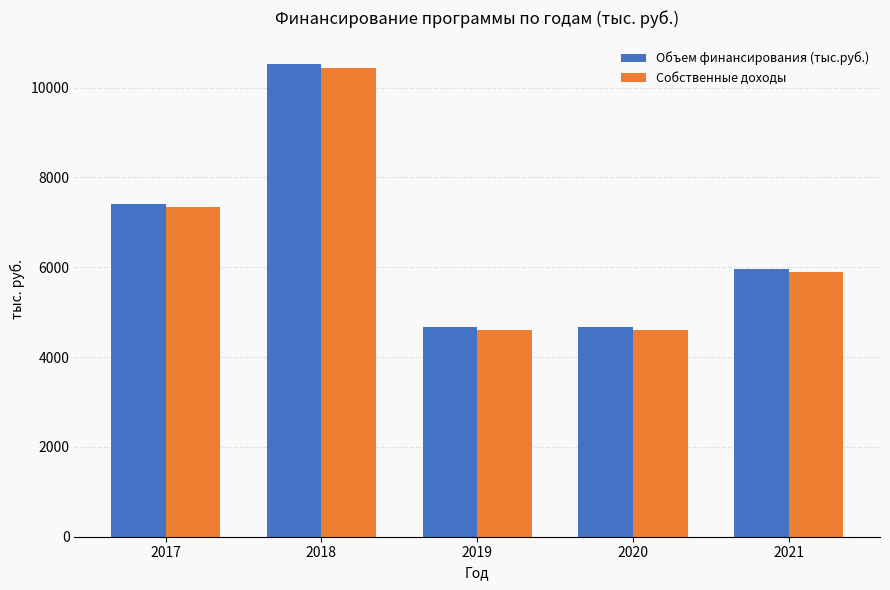

Which series has the largest range (max minus min)?

Объем финансирования (тыс.руб.)